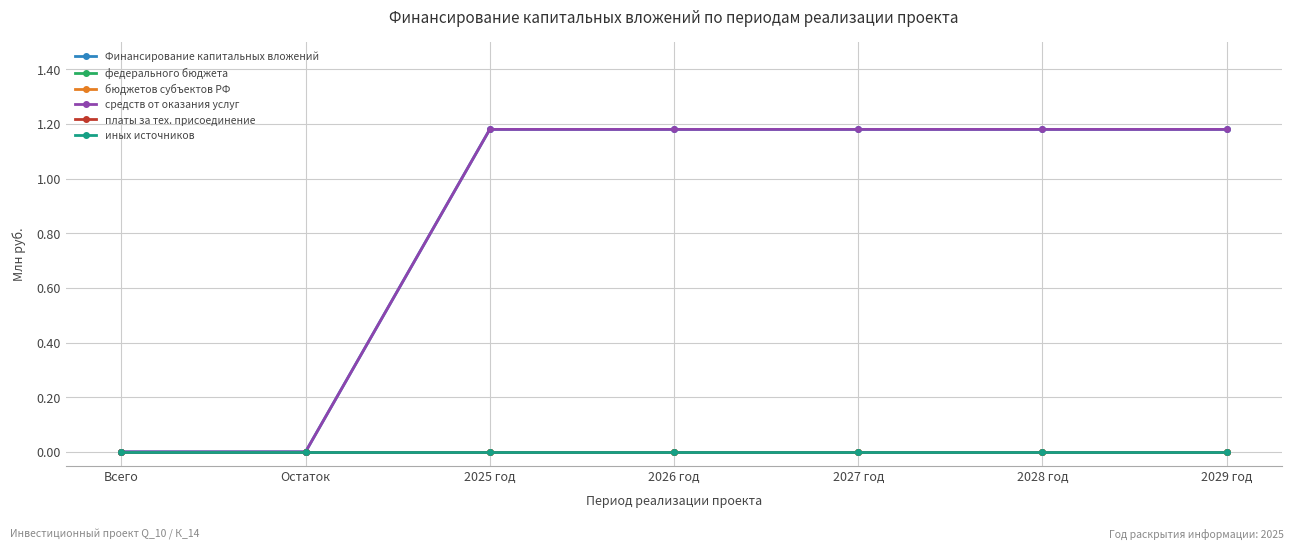

Reading right to left, what are all the values shown in this chart?

Финансирование капитальных вложений: 1.2	1.2	1.2	1.2	1.2	0.0	0.0
федерального бюджета: 0.0	0.0	0.0	0.0	0.0	0.0	0.0
бюджетов субъектов РФ: 0.0	0.0	0.0	0.0	0.0	0.0	0.0
средств от оказания услуг: 1.2	1.2	1.2	1.2	1.2	0.0	0.0
платы за тех. присоединение: 0.0	0.0	0.0	0.0	0.0	0.0	0.0
иных источников: 0.0	0.0	0.0	0.0	0.0	0.0	0.0